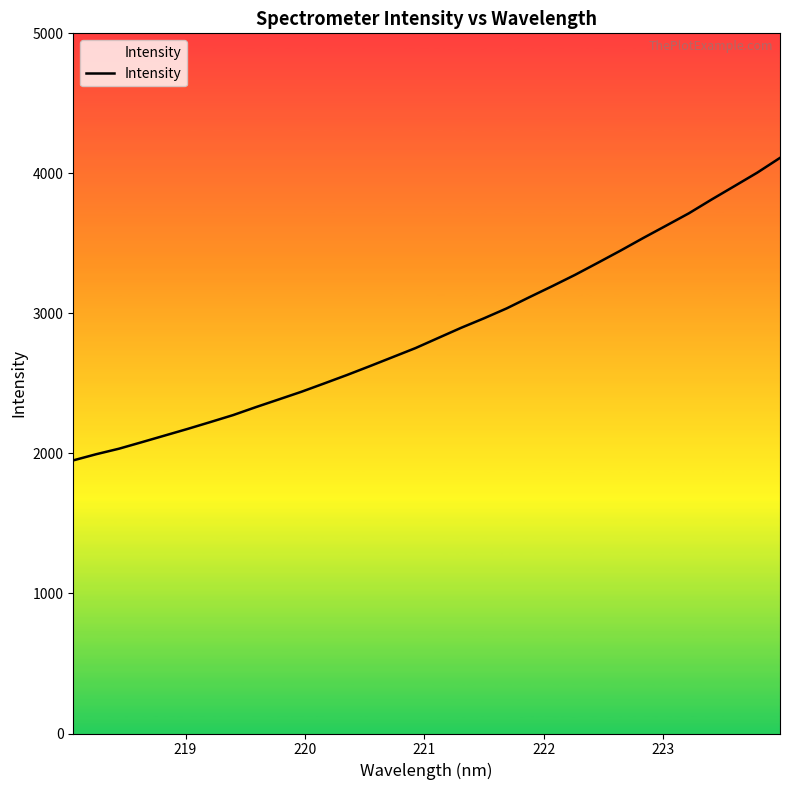

Does the chart have visible grid lines?

No